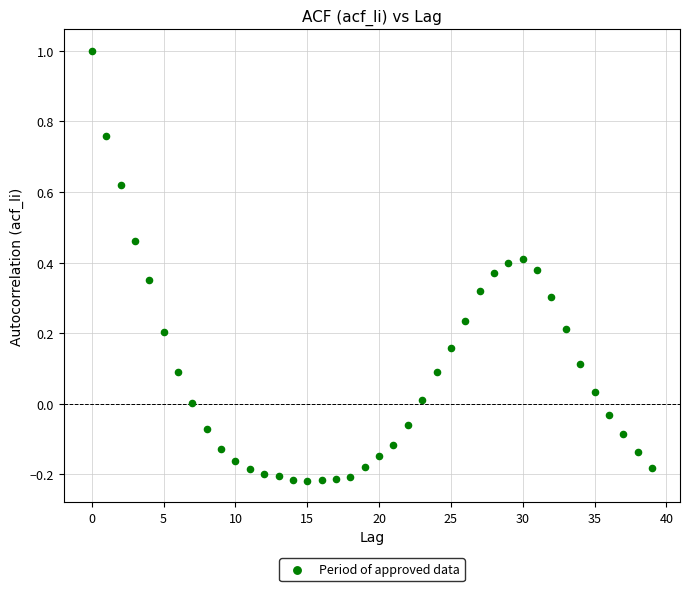

What is the range of Y values (max minus min)?

1.2